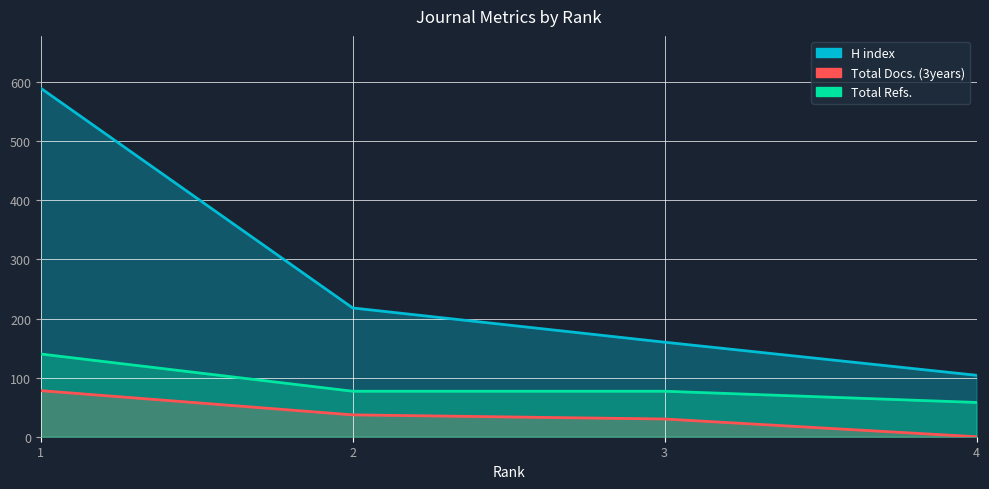

What are all the series names shown in the legend?

H index, Total Docs. (3years), Total Refs.